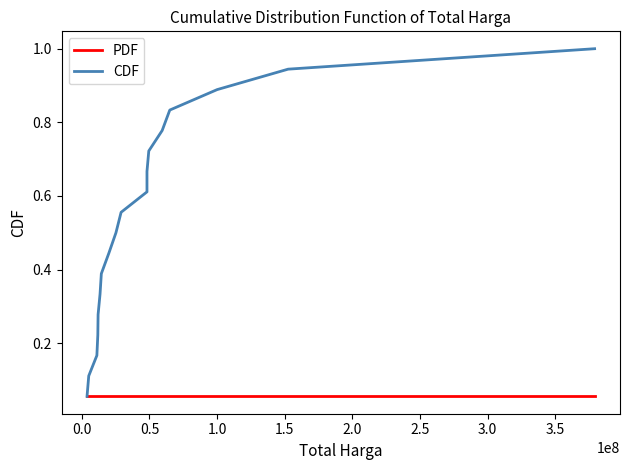

Does the chart display data point markers on the line(s)?

No